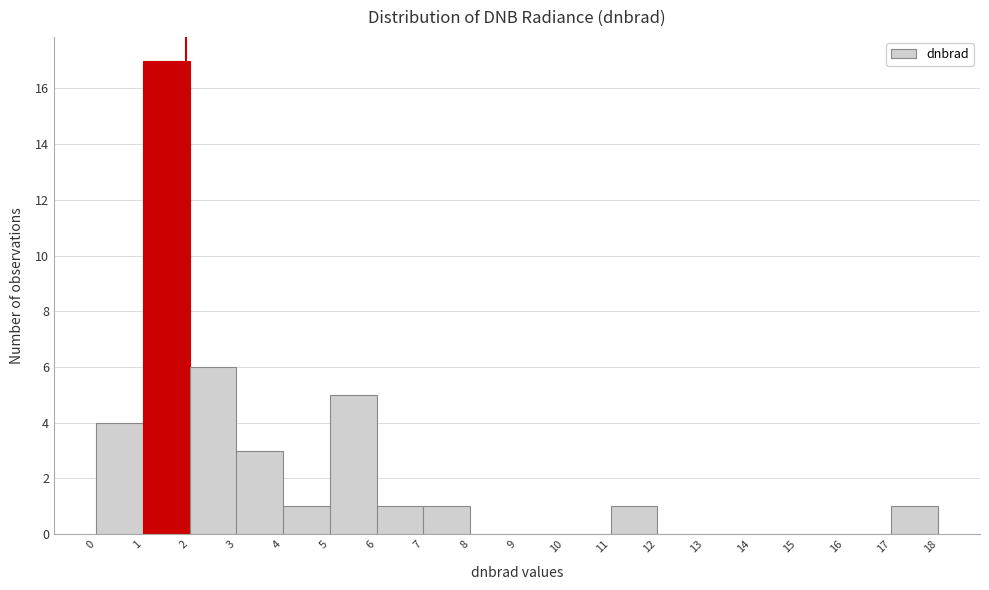

Reading left to right, list every bar in this chart as the range it spans on the x-axis followed by its height. The values are not printed on the chart, so give them approximately, as read against the axis.

0 to 1: 4
1 to 2: 17
2 to 3: 6
3 to 4: 3
4 to 5: 1
5 to 6: 5
6 to 7: 1
7 to 8: 1
8 to 9: 0
9 to 10: 0
10 to 11: 0
11 to 12: 1
12 to 13: 0
13 to 14: 0
14 to 15: 0
15 to 16: 0
16 to 17: 0
17 to 18: 1